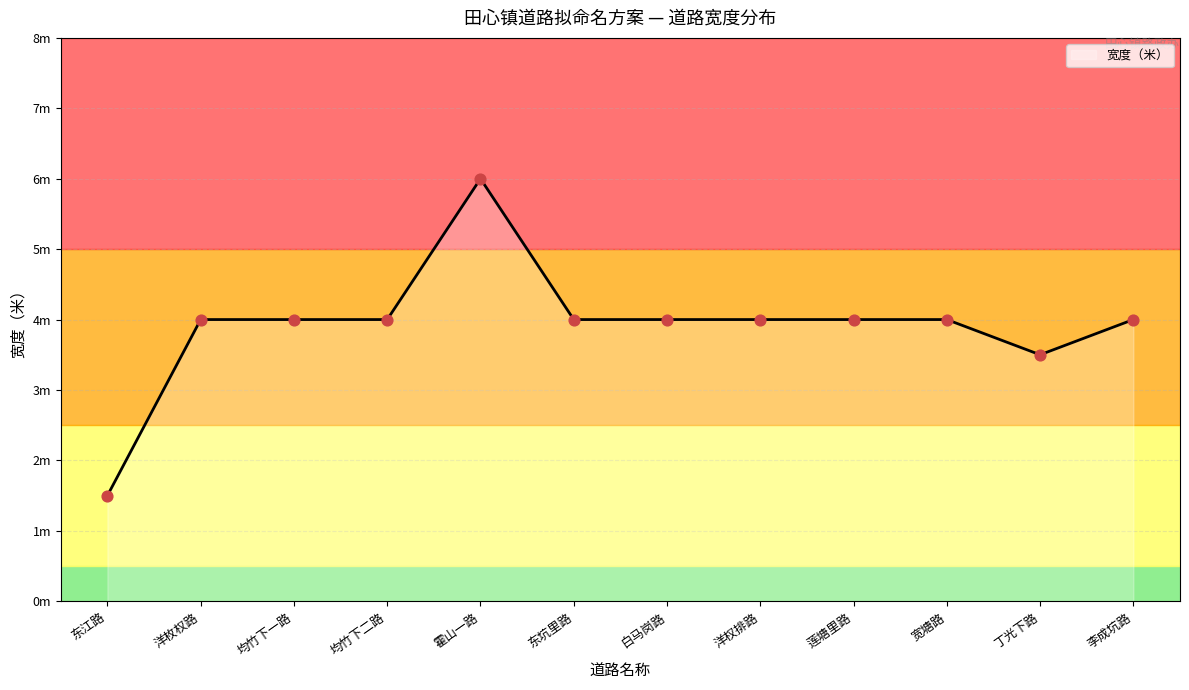

What is the change in value from 白马岗路 to 丁光下路?

-0.5